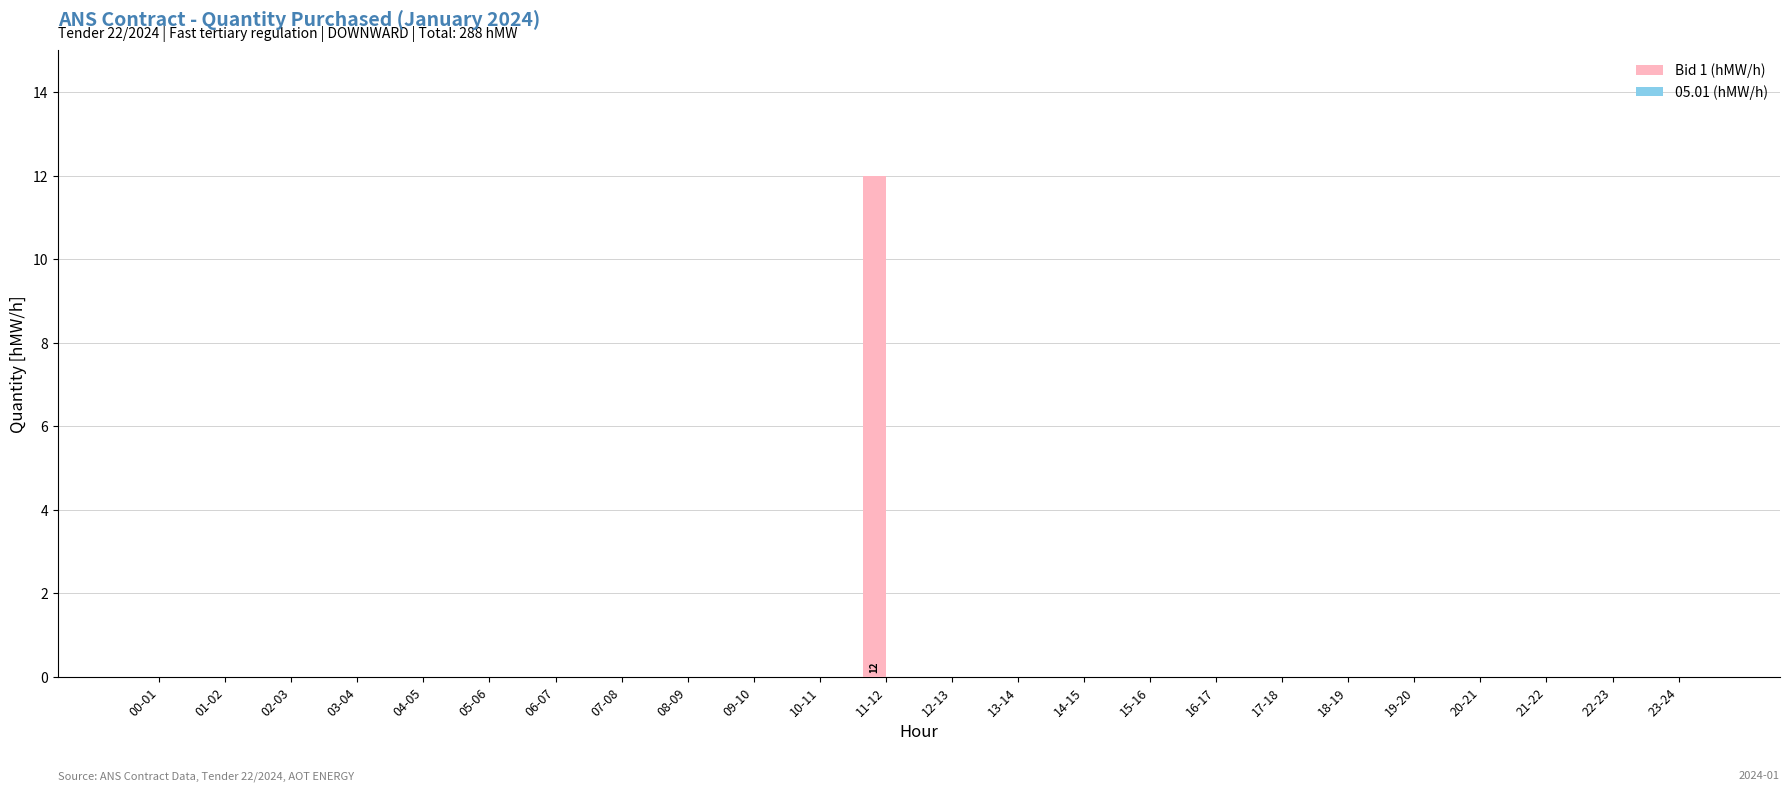

Which label corresponds to the largest value in the chart?

11-12